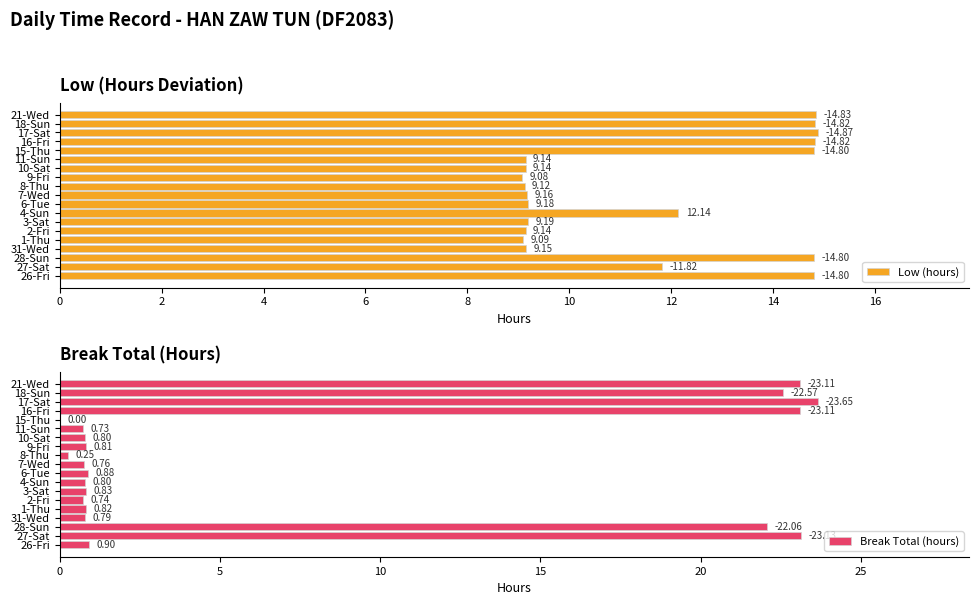

List the series in order of their peak value, highest first.

Break Total (hours), Low (hours)